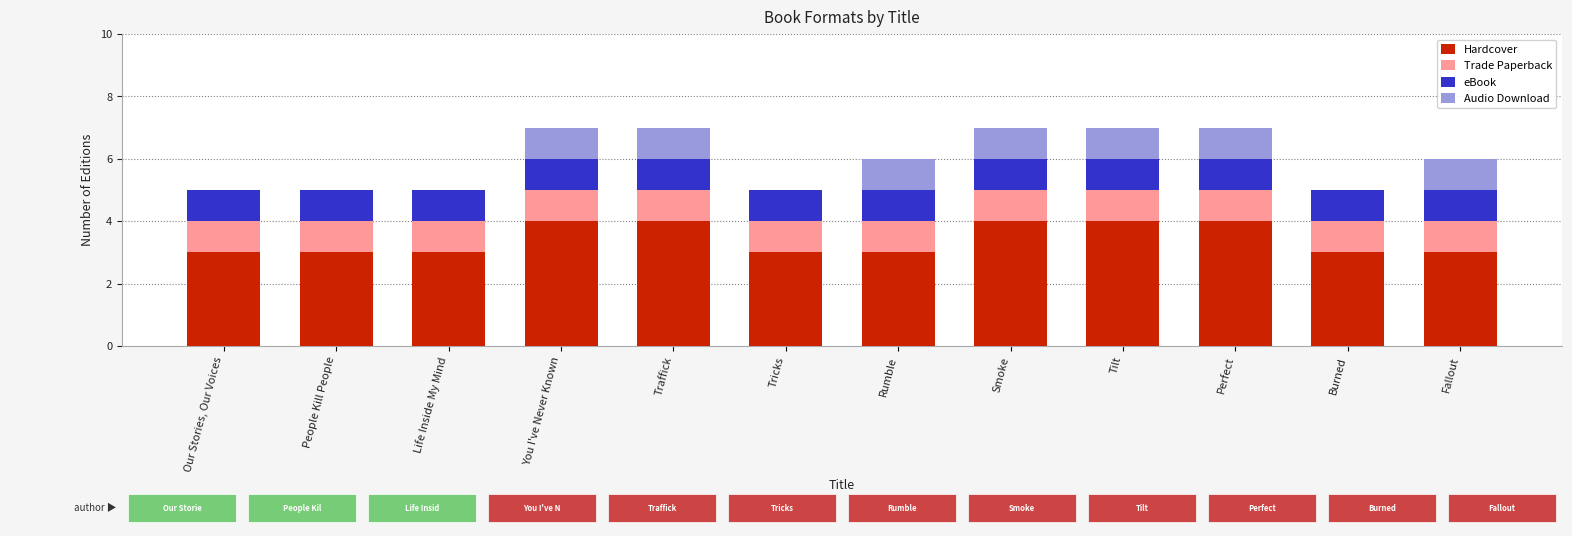

What is the total value across all series at Rumble?

6